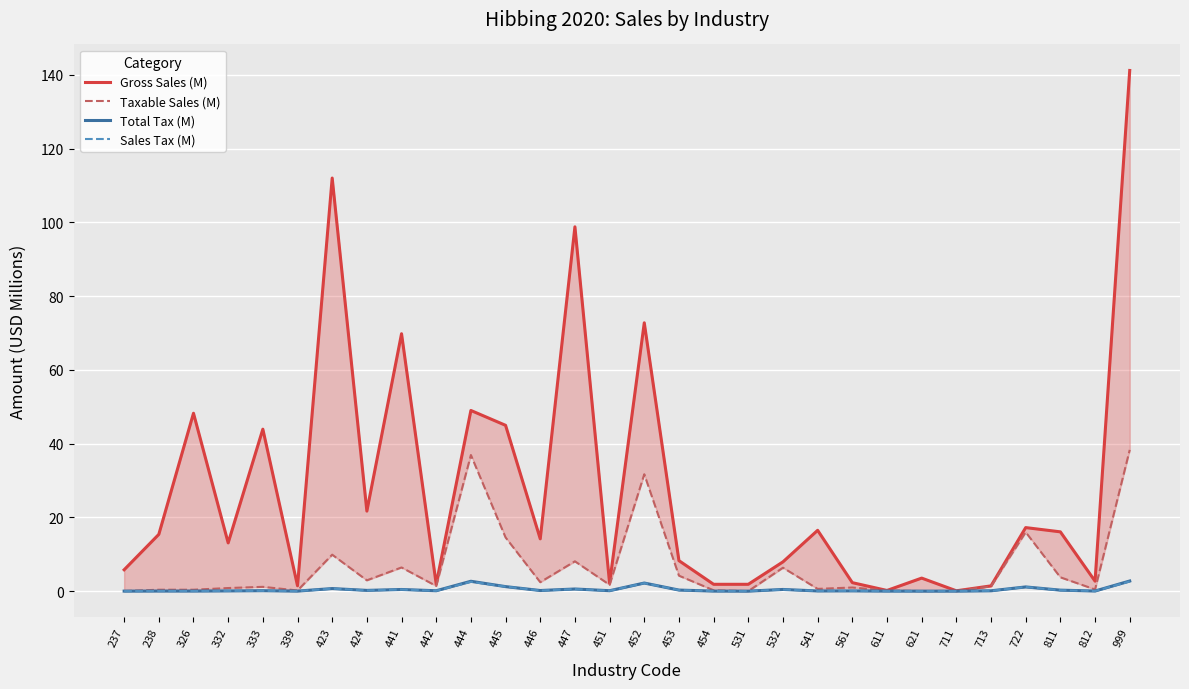

Reading left to right, what are all the values shown in this chart?

Gross Sales (M): 5.8	15.4	48.2	13.1	43.9	1.5	112.0	21.7	69.8	1.9	49.0	45.0	14.2	98.8	2.2	72.7	8.3	1.9	1.9	7.9	16.5	2.3	0.2	3.5	0.1	1.4	17.2	16.1	2.7	141.2
Taxable Sales (M): 0.0	0.4	0.4	0.8	1.2	0.2	9.9	2.9	6.4	1.4	36.9	14.6	2.4	8.1	1.7	31.7	4.2	0.2	0.0	6.4	0.6	1.0	0.2	0.0	0.1	1.3	16.0	3.7	0.5	38.3
Total Tax (M): 0.0	0.0	0.0	0.1	0.1	0.0	0.7	0.2	0.4	0.1	2.7	1.2	0.2	0.6	0.1	2.2	0.3	0.0	0.0	0.5	0.1	0.1	0.0	0.0	0.0	0.1	1.1	0.3	0.0	2.7
Sales Tax (M): 0.0	0.0	0.0	0.1	0.1	0.0	0.7	0.2	0.4	0.1	2.5	1.2	0.2	0.6	0.1	2.2	0.3	0.0	0.0	0.4	0.0	0.1	0.0	0.0	0.0	0.1	1.1	0.3	0.0	2.6